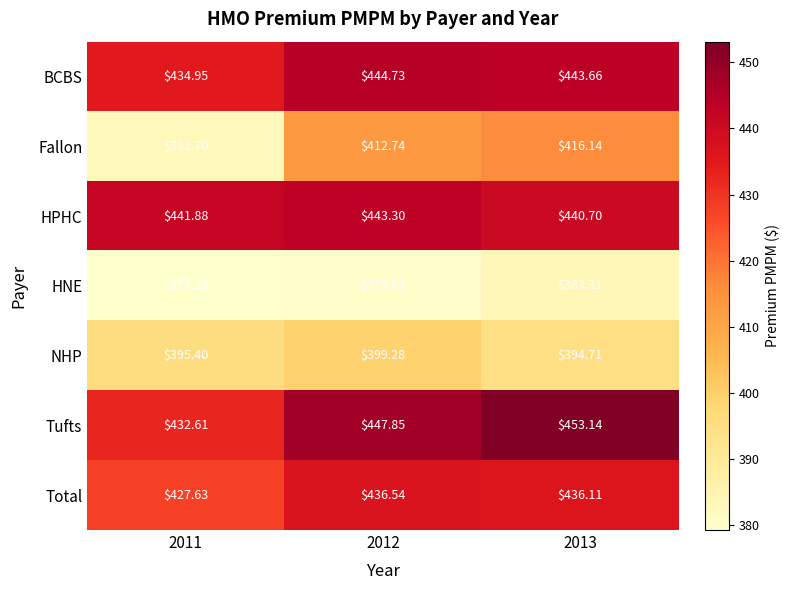

At 2013, list the series in order from largest to smallest.

Tufts, BCBS, HPHC, Total, Fallon, NHP, HNE